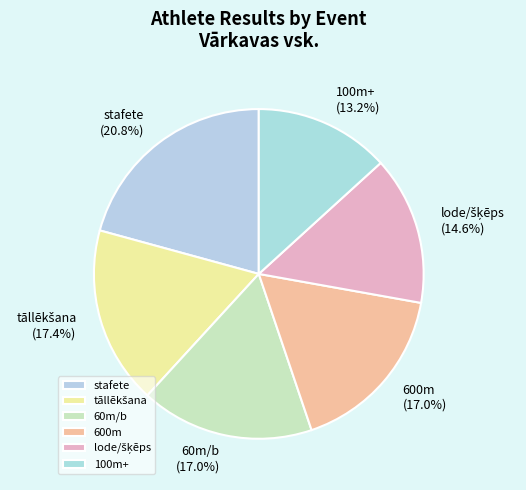

Does any single category account for the majority?

No